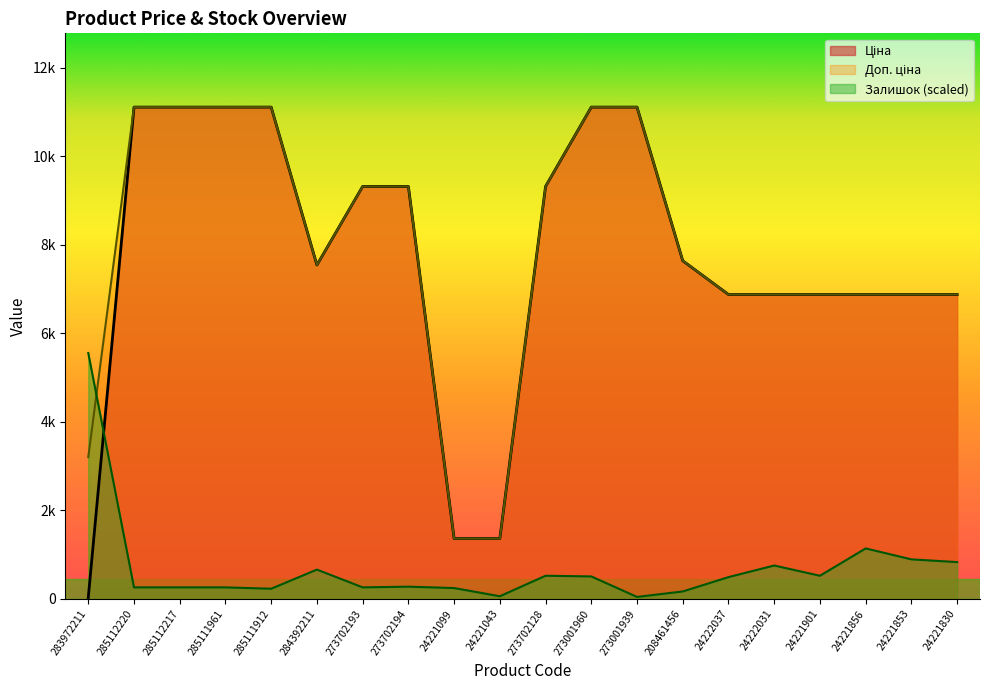

What is the difference between the maximum and minimum values in the Залишок series?

5510.5